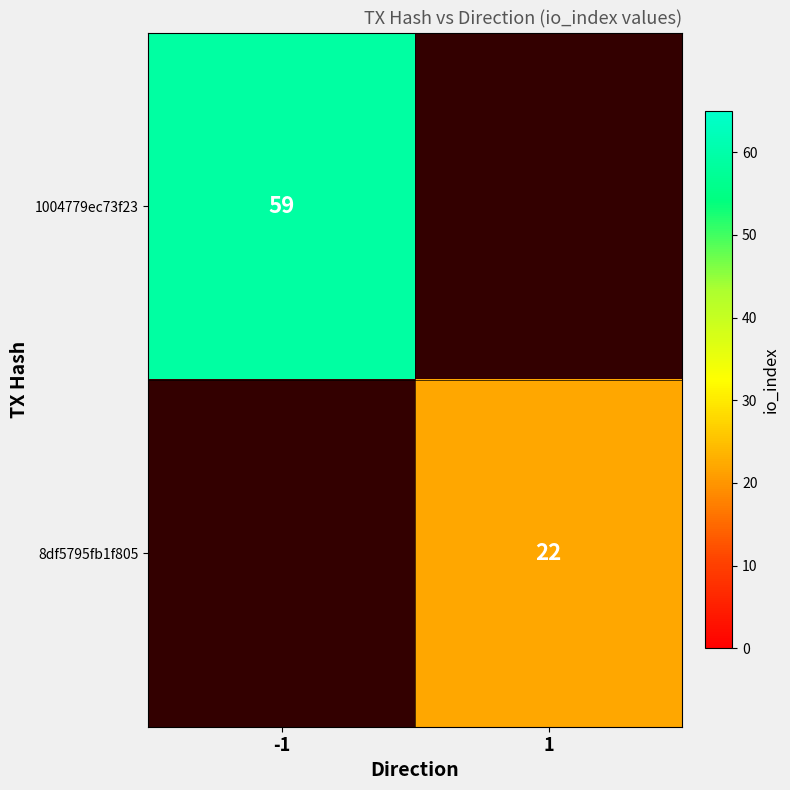

How many data points does each series have?

2